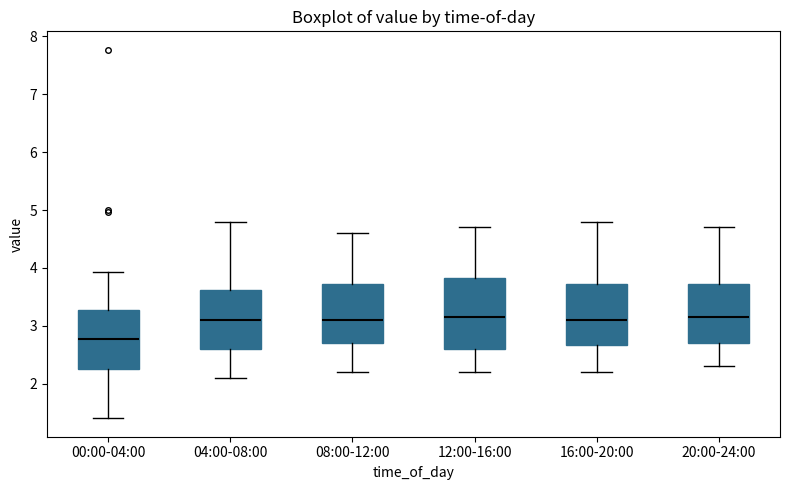

Which box's median line is the lowest?

00:00-04:00